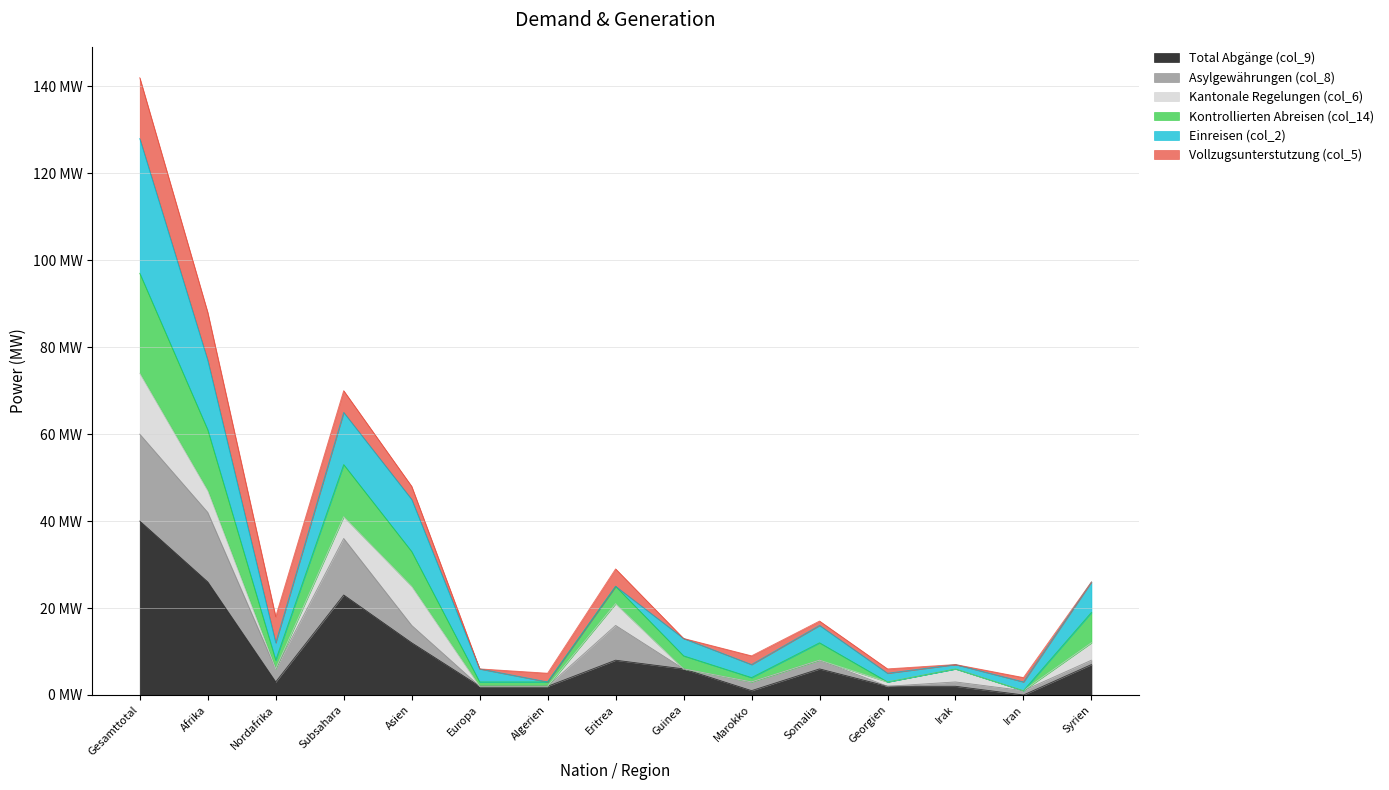

At which category is the sum across all series the highest?

Gesamttotal